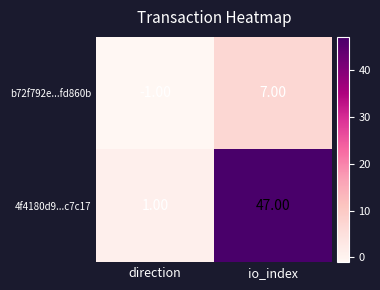

What is the difference between the maximum and minimum values in the b72f792e...fd860b series?

8